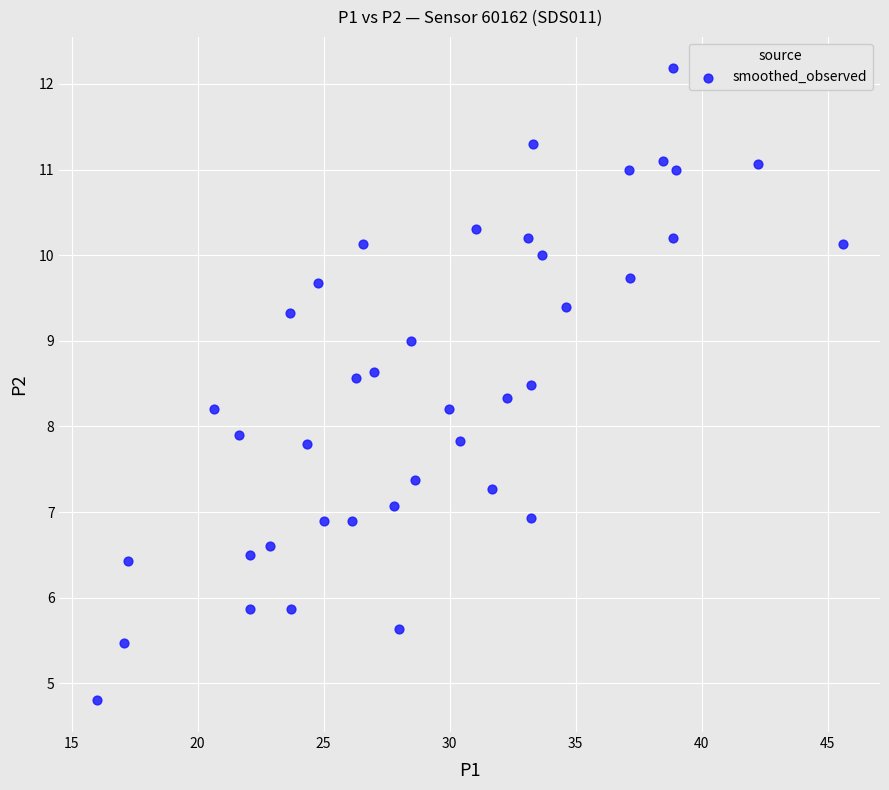

What is the range of X values (max minus min)?

29.6